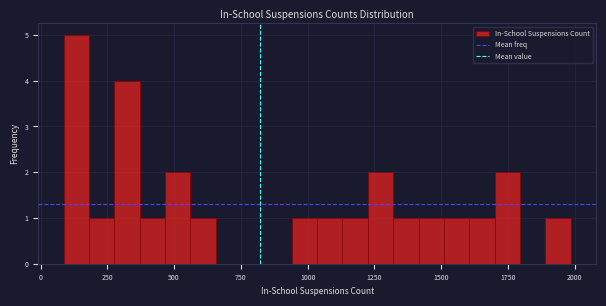

Read against the x-axis, roughly where is the centre of the tallest bar?

150